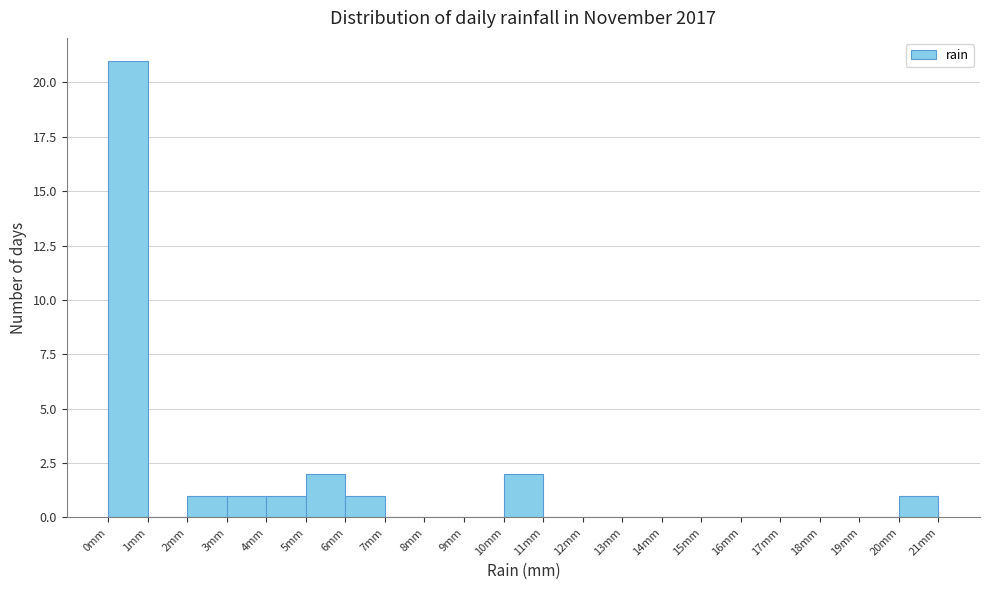

How tall is the bar that spans 20 to 21 on the x-axis? The values are not printed on the chart, so give them approximately, as read against the axis.

1